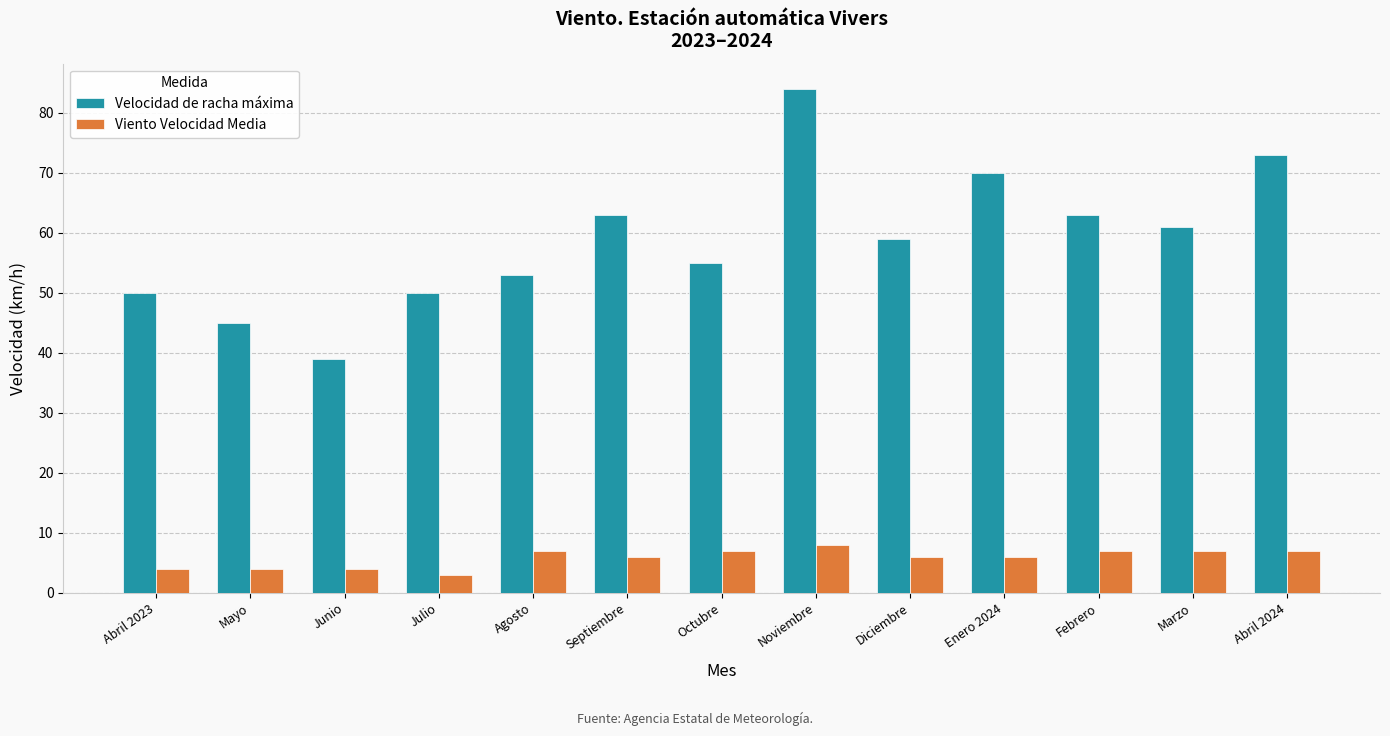

List the series in order of their overall mean, lowest first.

Viento Velocidad Media, Velocidad de racha máxima